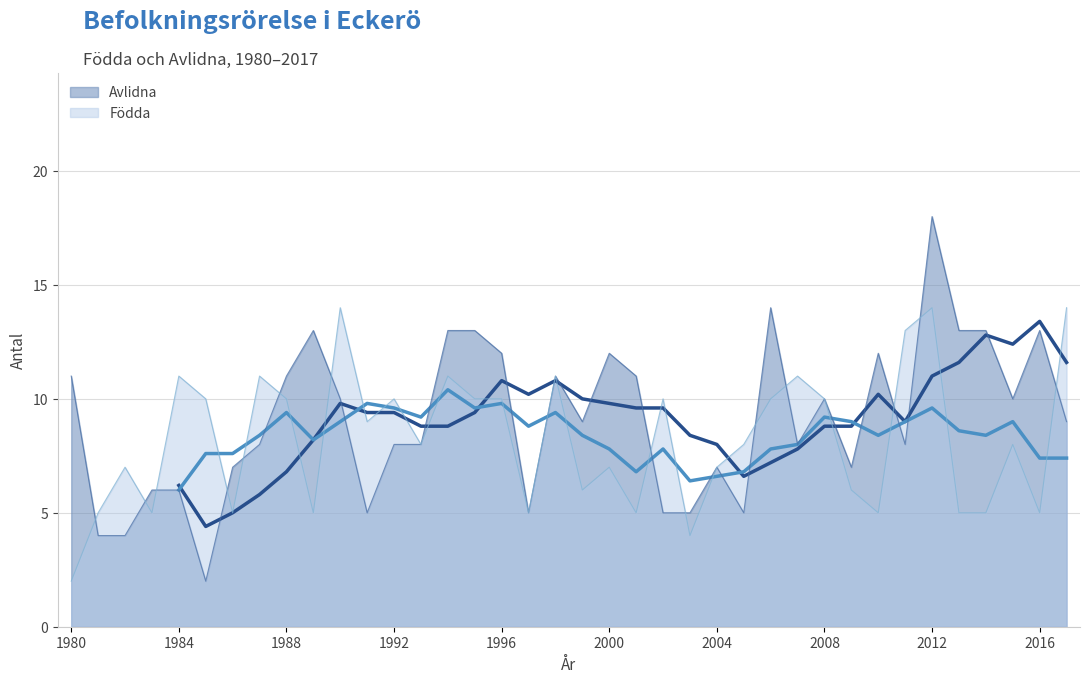

True or false: Avlidna and Födda intersect in this chart.

True